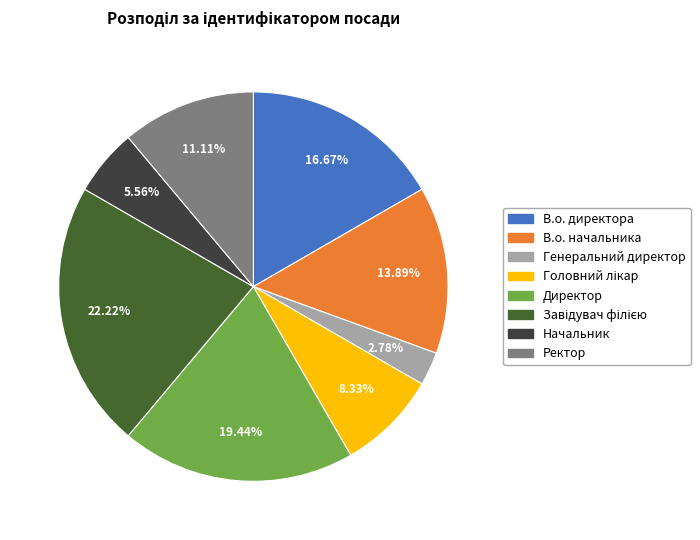

How many slices are in this pie chart?

8